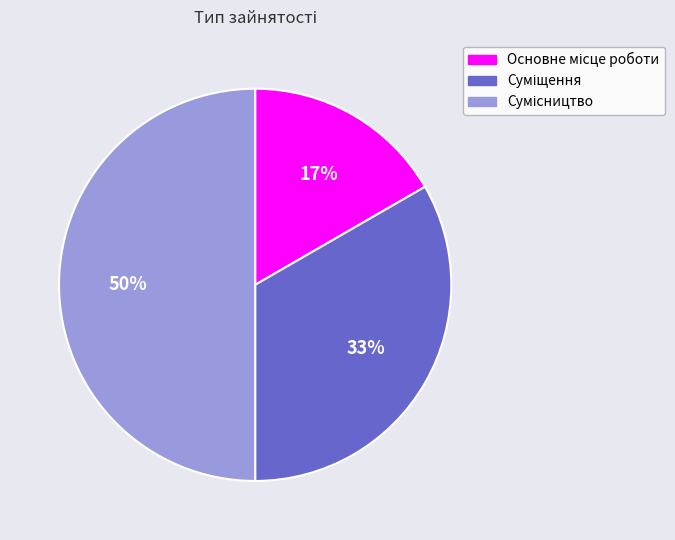

To the nearest percent, what is the difference between the largest and smallest slice percentages?

33%